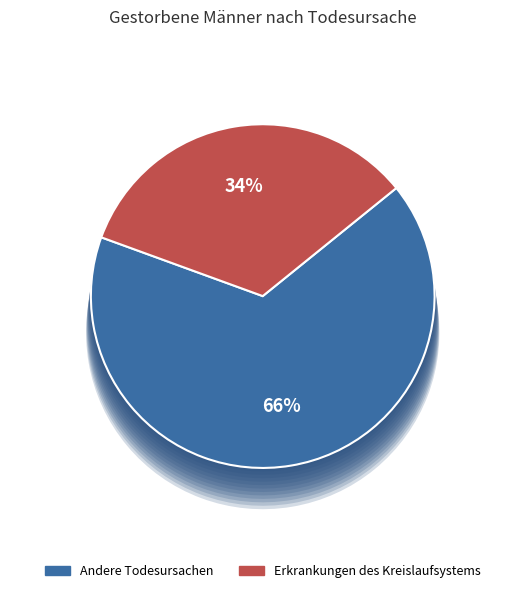

True or false: Erkrankungen des Kreislaufsystems accounts for 42% of the total.

False